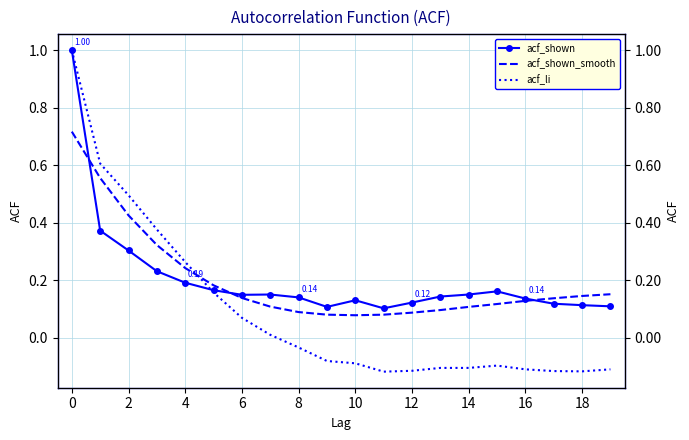

Reading left to right, extract all data points from this chart.

acf_shown: 1.0	0.4	0.3	0.2	0.2	0.2	0.1	0.2	0.1	0.1	0.1	0.1	0.1	0.1	0.2	0.2	0.1	0.1	0.1	0.1
acf_shown_smooth: 0.7	0.6	0.4	0.3	0.2	0.2	0.1	0.1	0.1	0.1	0.1	0.1	0.1	0.1	0.1	0.1	0.1	0.1	0.1	0.2
acf_li: 1.0	0.6	0.5	0.4	0.3	0.2	0.1	0.0	-0.0	-0.1	-0.1	-0.1	-0.1	-0.1	-0.1	-0.1	-0.1	-0.1	-0.1	-0.1